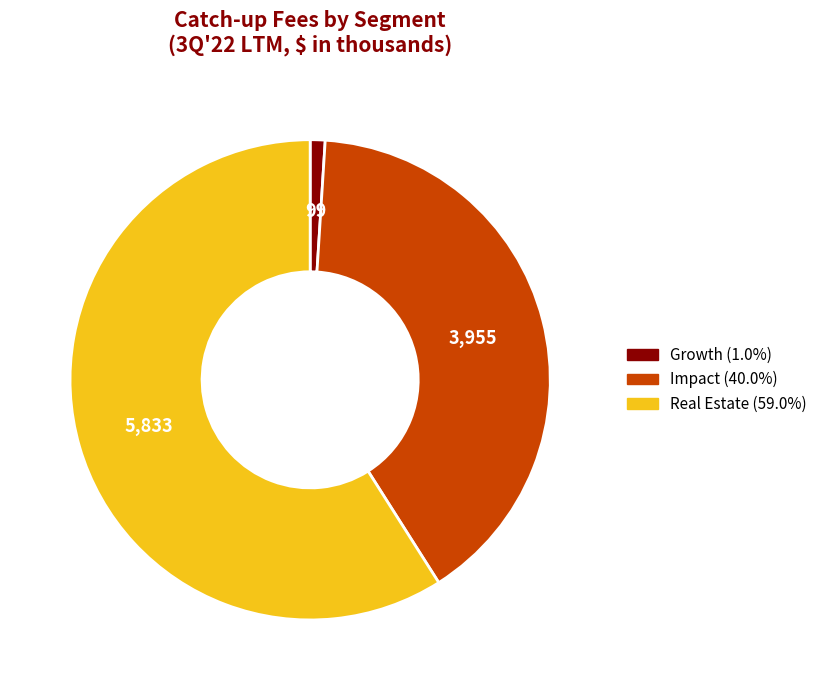

Which category has the smallest portion of the pie?

Growth